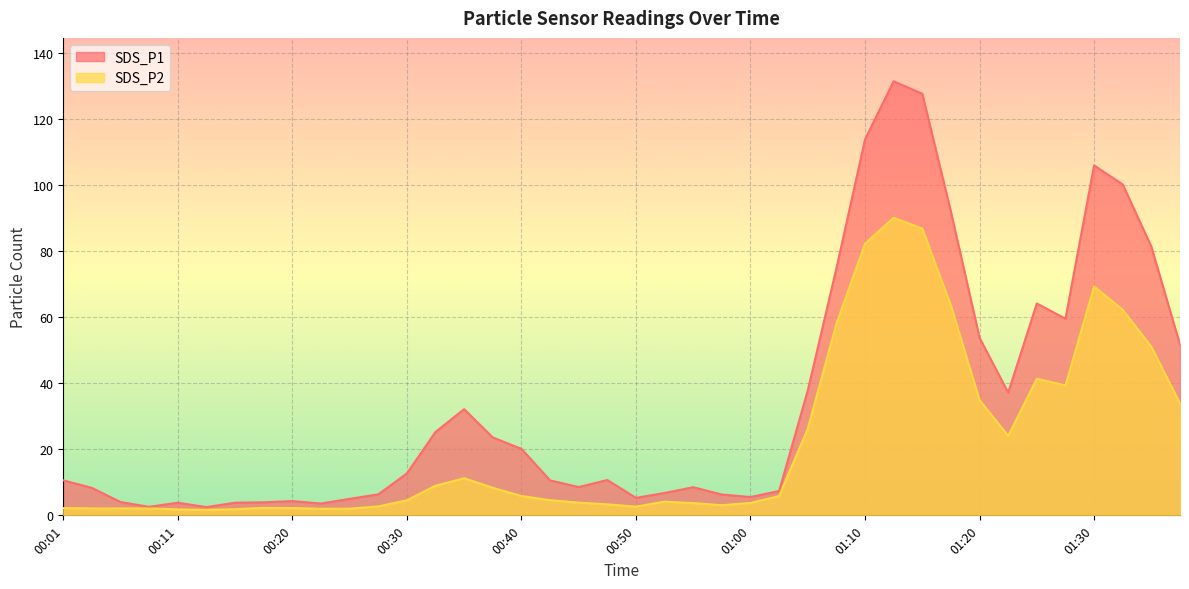

Where is SDS_P2 nearest to the value 45?

01:25